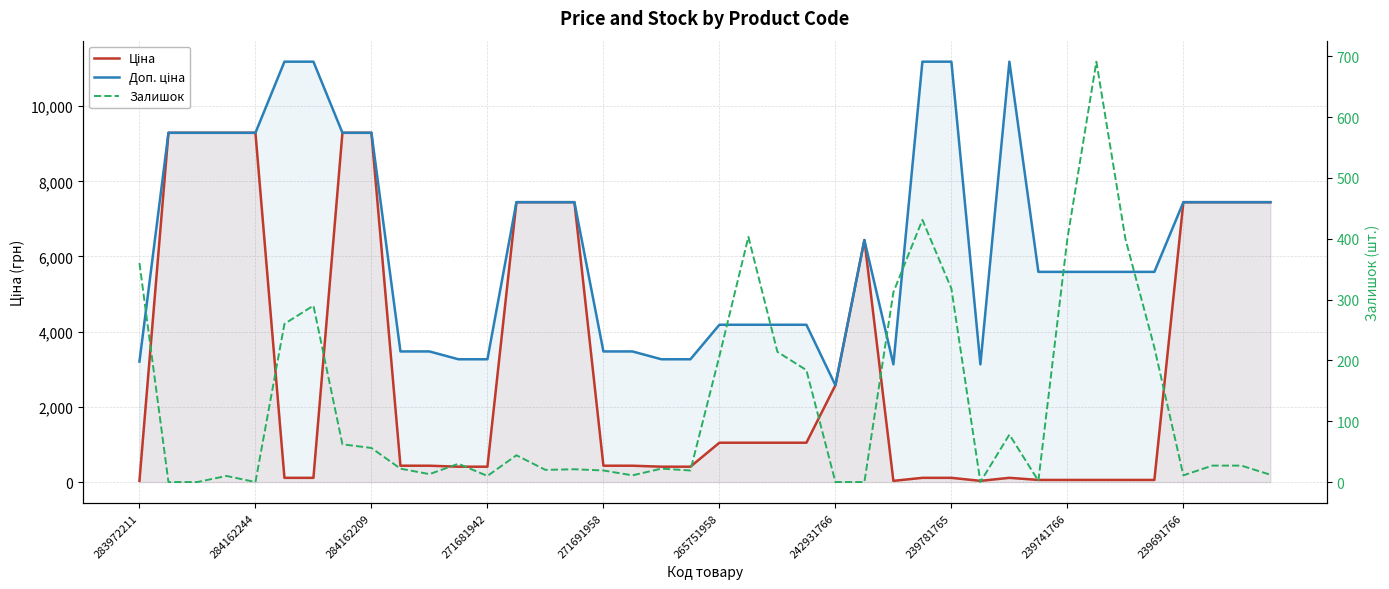

What is the difference between the maximum and minimum values in the Залишок series?

691.0